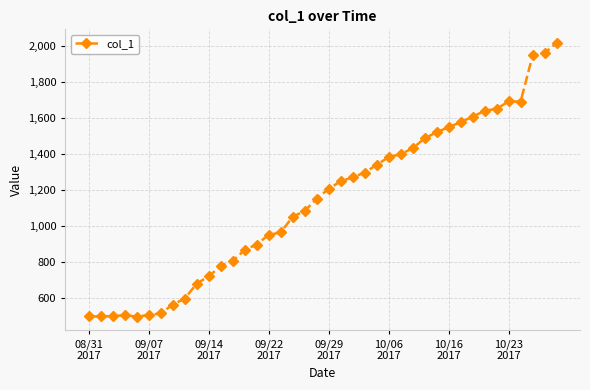

What is the minimum value shown in the chart?

499